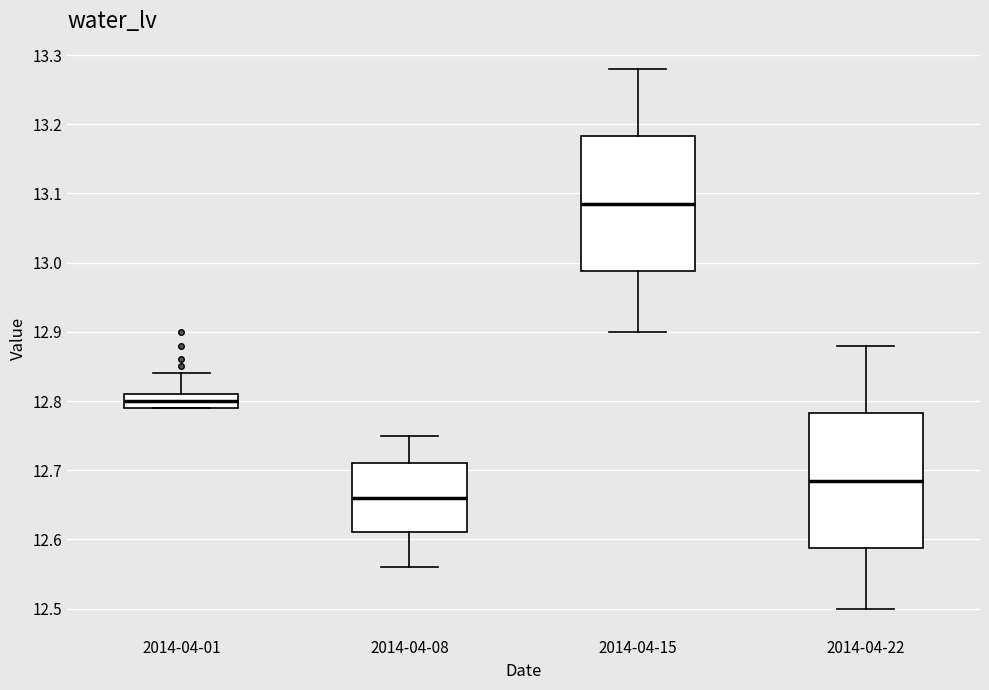

Reading left to right, transcribe this box plot: for each box, give where its median line is, the range the box spans, and where its two whiskers end, as read against the y-axis. The values are not printed on the chart, so give them approximately, as read against the axis.

2014-04-01: median 12.80, box 12.79 to 12.81, whiskers 12.79 to 12.84
2014-04-08: median 12.66, box 12.61 to 12.71, whiskers 12.56 to 12.75
2014-04-15: median 13.09, box 12.99 to 13.18, whiskers 12.90 to 13.28
2014-04-22: median 12.69, box 12.59 to 12.78, whiskers 12.50 to 12.88